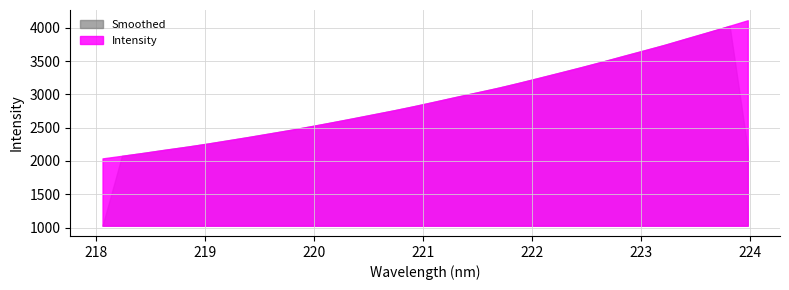

Reading left to right, what are all the values shown in this chart?

218.0596=2038.2	218.2508=2080.4	218.442=2123.1	218.6332=2169.3	218.8244=2212.1	219.0156=2259.0	219.2067=2309.4	219.3979=2359.7	219.589=2412.8	219.7801=2465.4	219.9712=2521.1	220.1623=2579.5	220.3533=2639.2	220.5444=2700.4	220.7354=2761.2	220.9264=2825.9	221.1174=2894.4	221.3083=2963.9	221.4993=3031.0	221.6902=3098.9	221.8812=3173.5	222.0721=3251.4	222.263=3329.7	222.4538=3408.9	222.6447=3490.9	222.8355=3575.8	223.0264=3659.2	223.2172=3743.2	223.408=3835.2	223.5987=3925.1	223.7895=4016.9	223.9802=4111.3